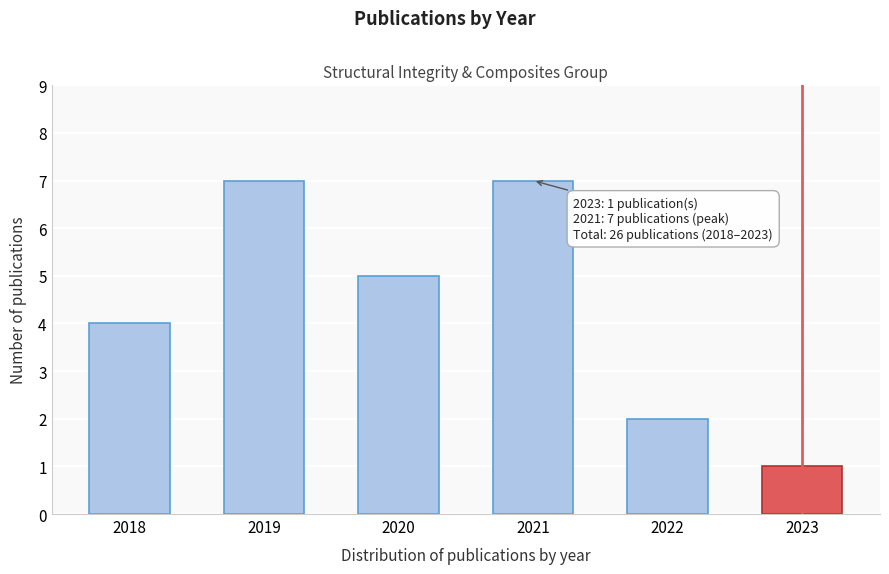

Reading left to right, list all the values displayed in this chart.

2018=4	2019=7	2020=5	2021=7	2022=2	2023=1